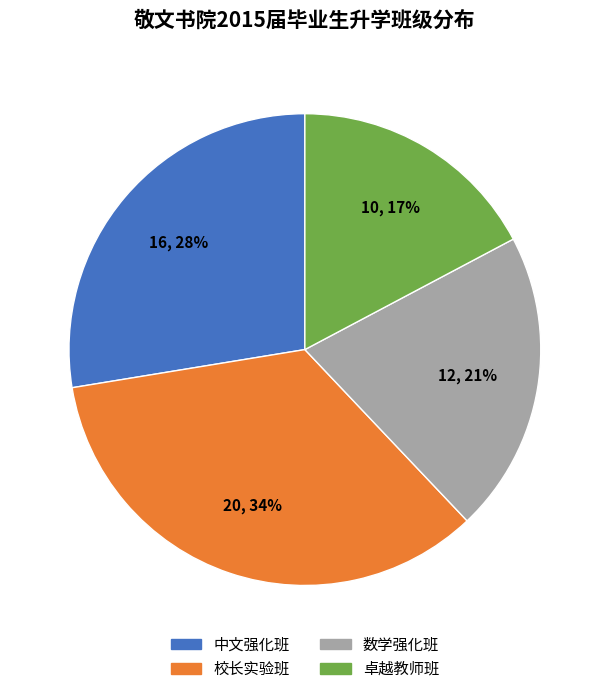

Combined, do 数学强化班 and 校长实验班 account for over 50%?

Yes